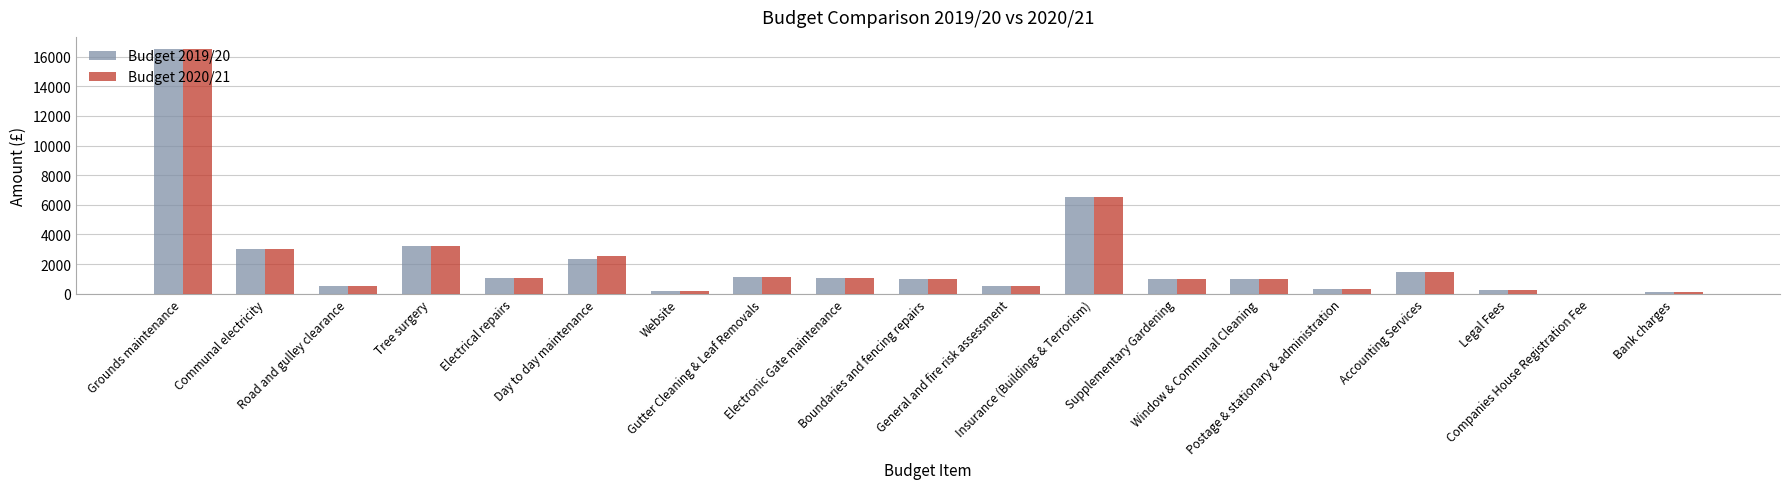

What is the total value across all series at Legal Fees?

500